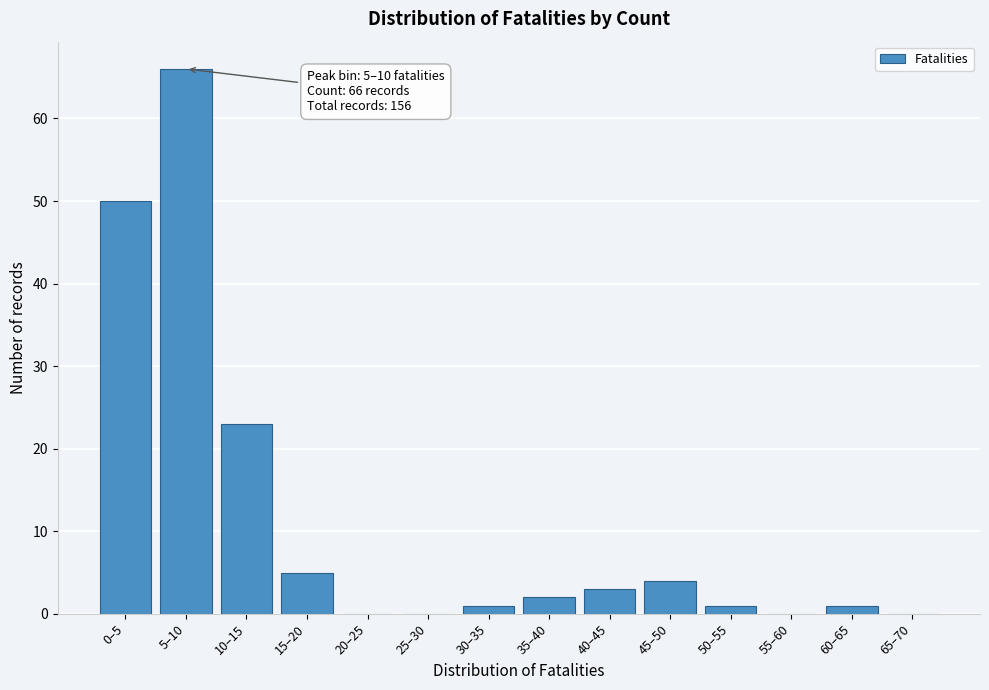

Reading left to right, list all the values displayed in this chart.

0–5=50	5–10=66	10–15=23	15–20=5	20–25=0	25–30=0	30–35=1	35–40=2	40–45=3	45–50=4	50–55=1	55–60=0	60–65=1	65–70=0